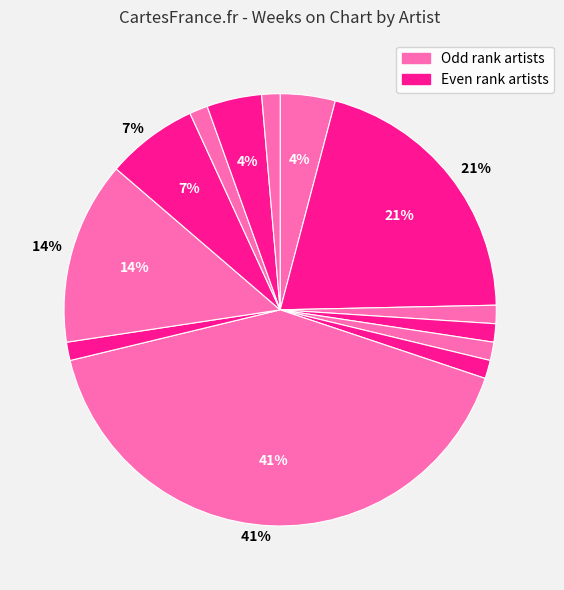

How many segments does this pie chart have?

13